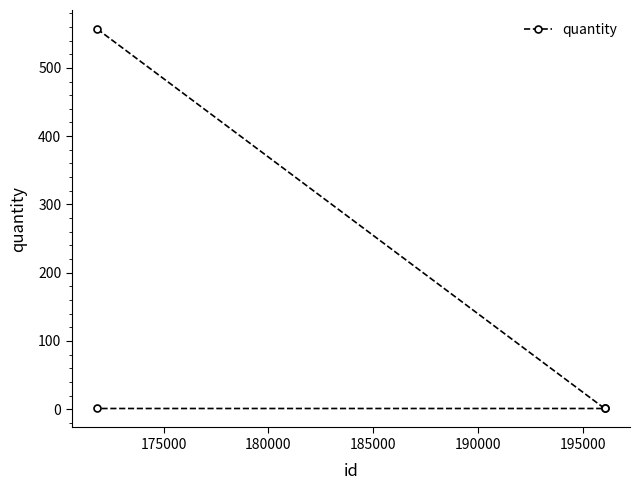

What is the greatest value displayed?

557